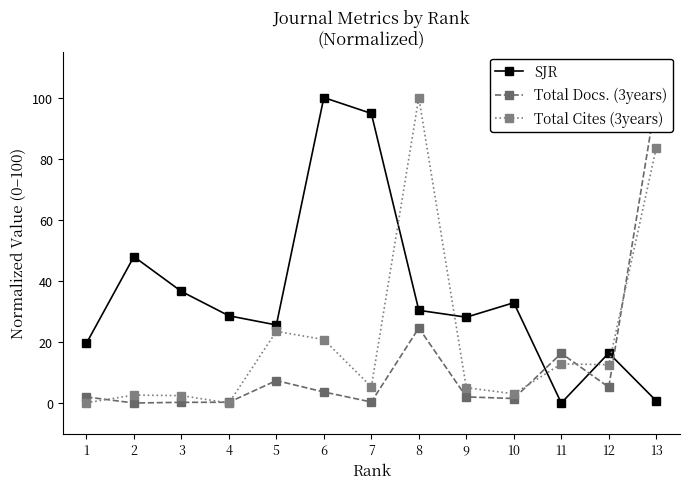

List the series in order of their overall mean, highest first.

SJR, Total Cites (3years), Total Docs. (3years)